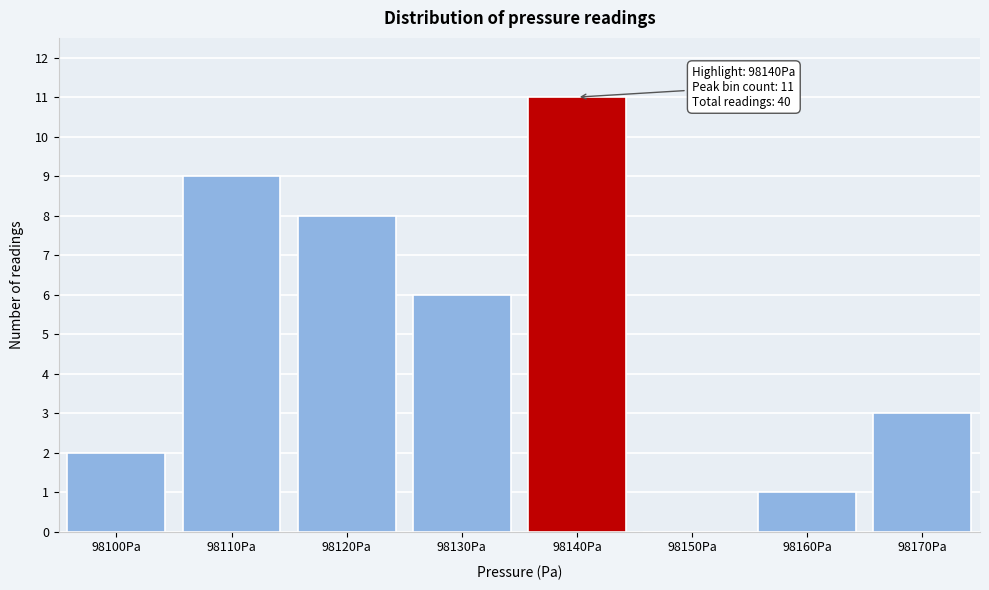

Reading right to left, what are all the values shown in this chart?

98170Pa=3	98160Pa=1	98150Pa=0	98140Pa=11	98130Pa=6	98120Pa=8	98110Pa=9	98100Pa=2